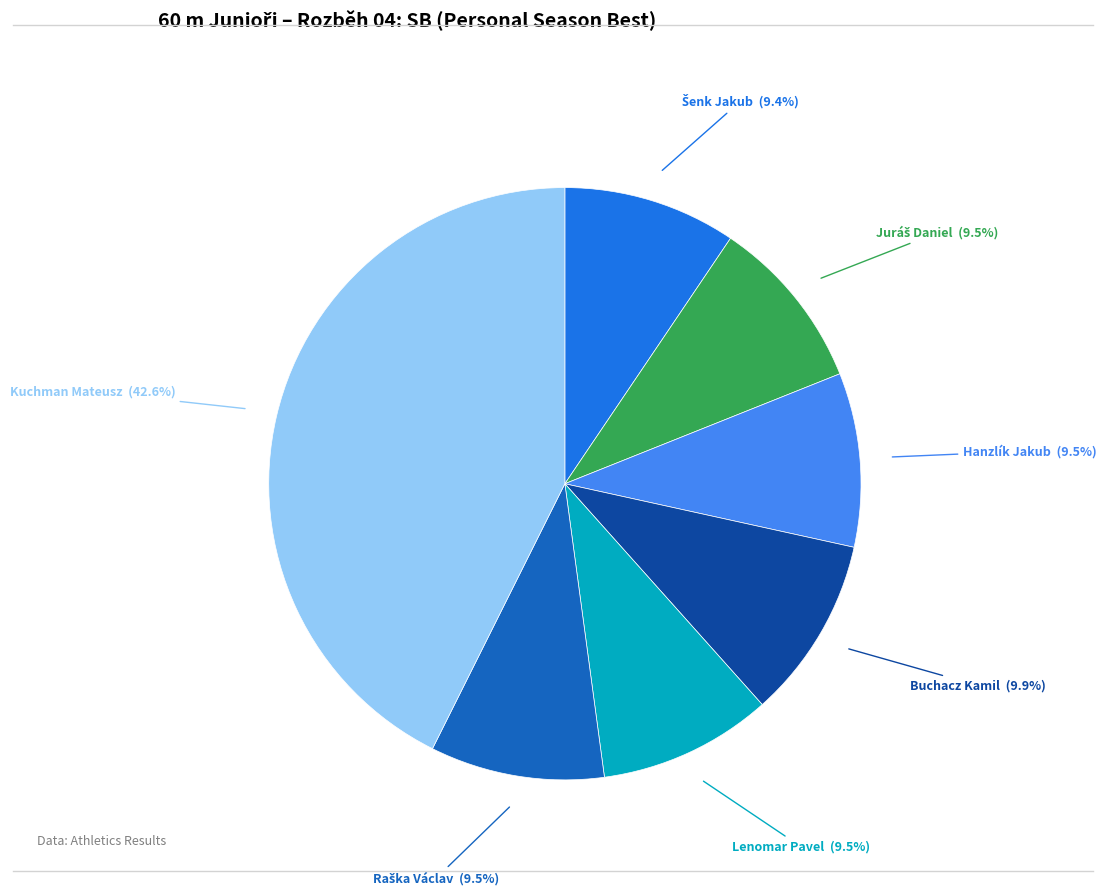

Is there a majority slice in this chart?

No